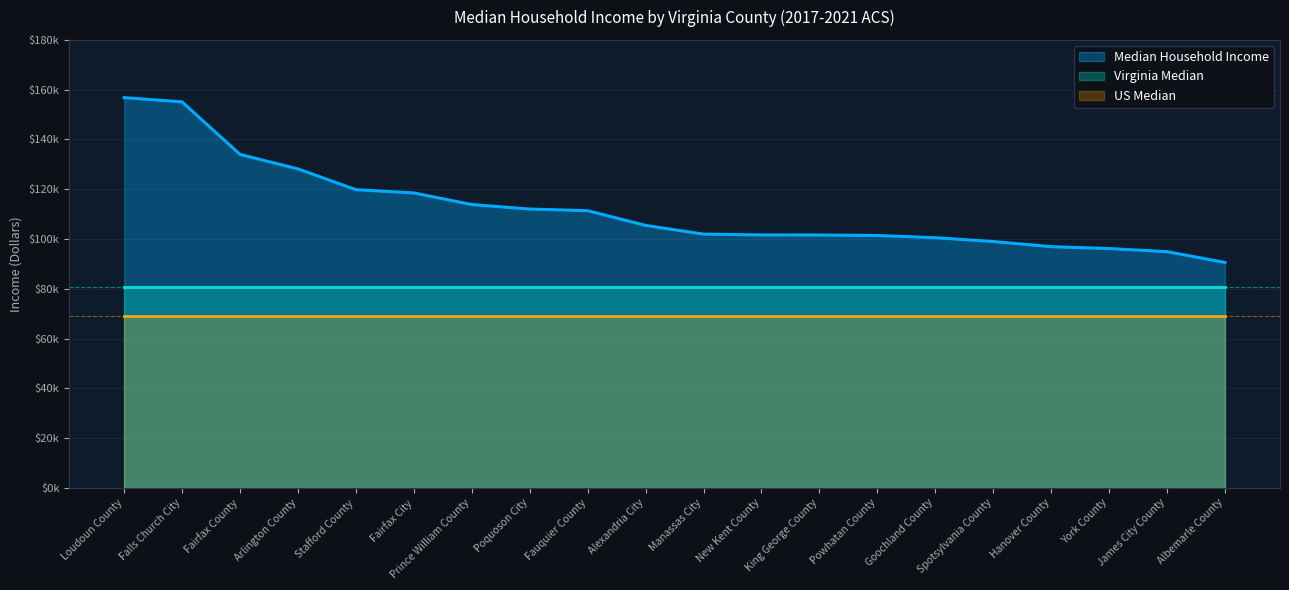

Rank the categories by US Median value from lowest to highest.

Loudoun County, Falls Church City, Fairfax County, Arlington County, Stafford County, Fairfax City, Prince William County, Poquoson City, Fauquier County, Alexandria City, Manassas City, New Kent County, King George County, Powhatan County, Goochland County, Spotsylvania County, Hanover County, York County, James City County, Albemarle County